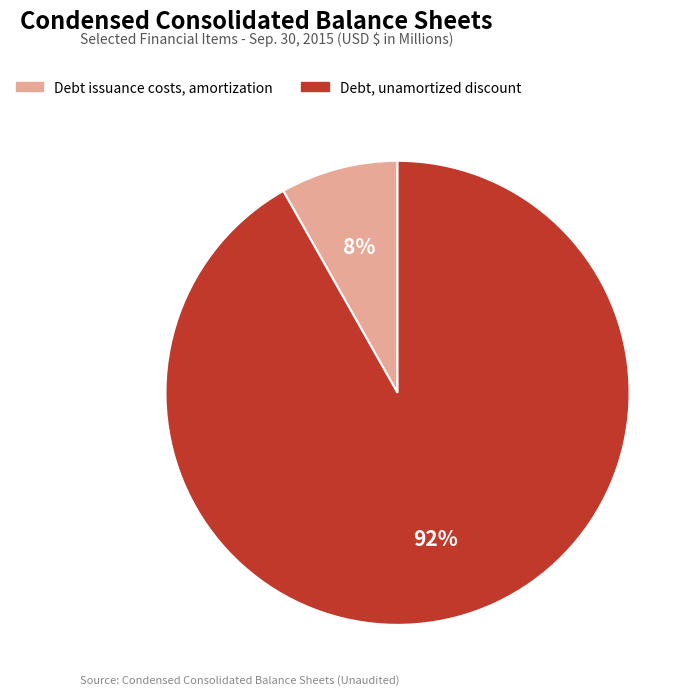

To the nearest percent, what is the difference between the Debt issuance costs, amortization and Debt, unamortized discount slice percentages?

84%